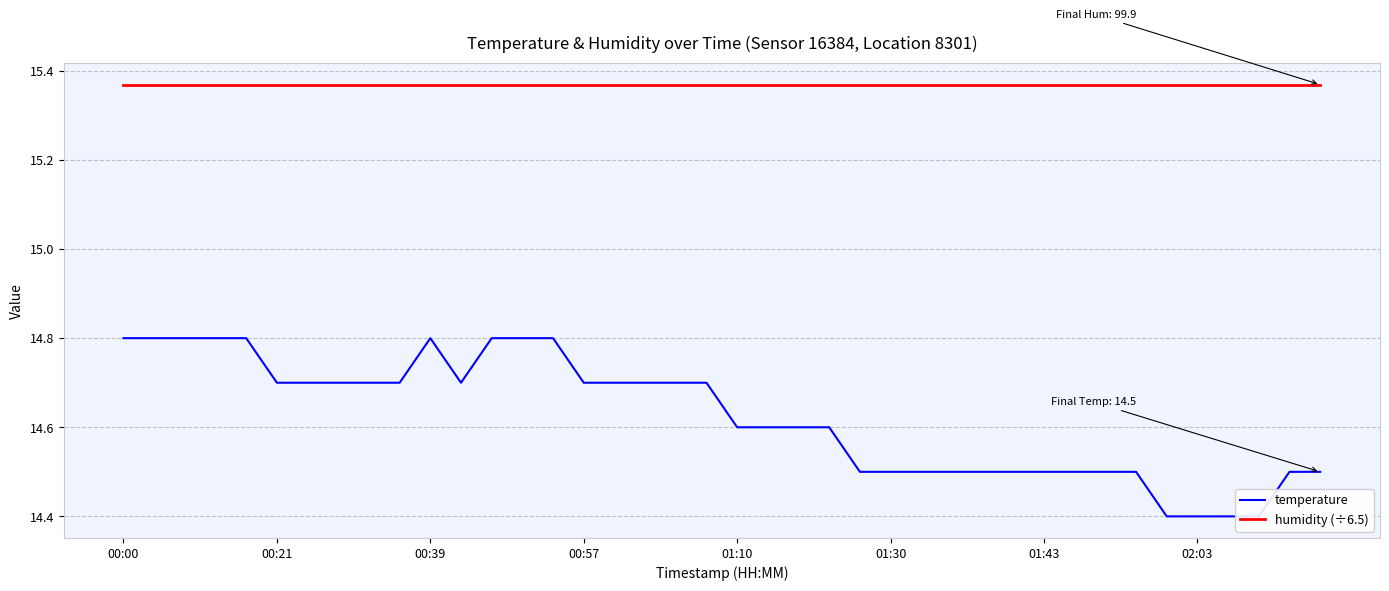

Does the chart have visible grid lines?

Yes